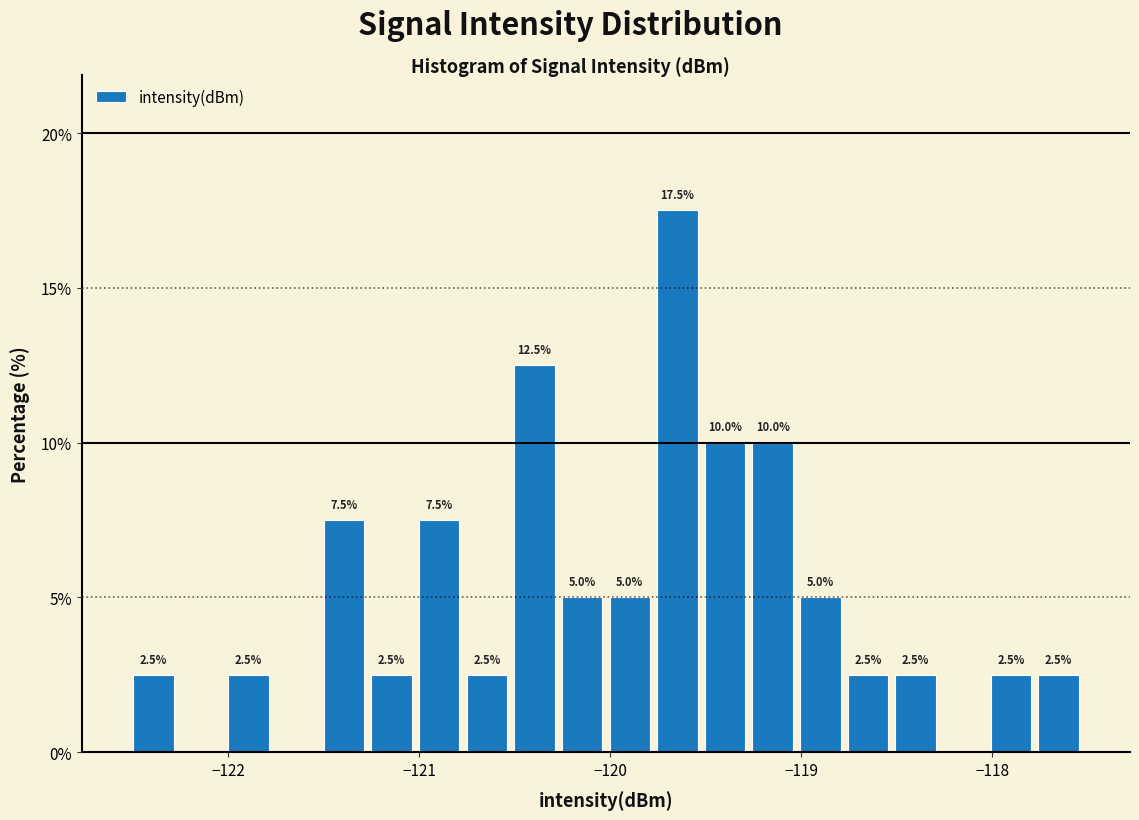

Read against the x-axis, roughly where is the centre of the tallest bar?

-119.6